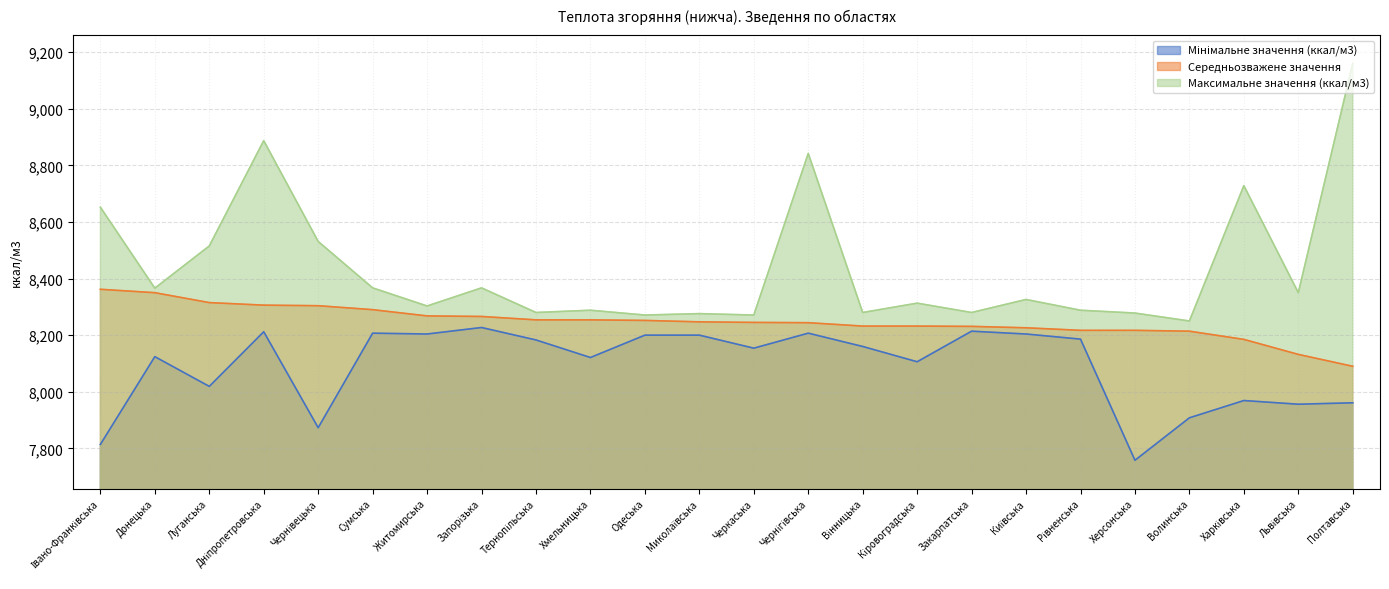

What are all the series names shown in the legend?

Мінімальне значення (ккал/м3), Середньозважене значення, Максимальне значення (ккал/м3)